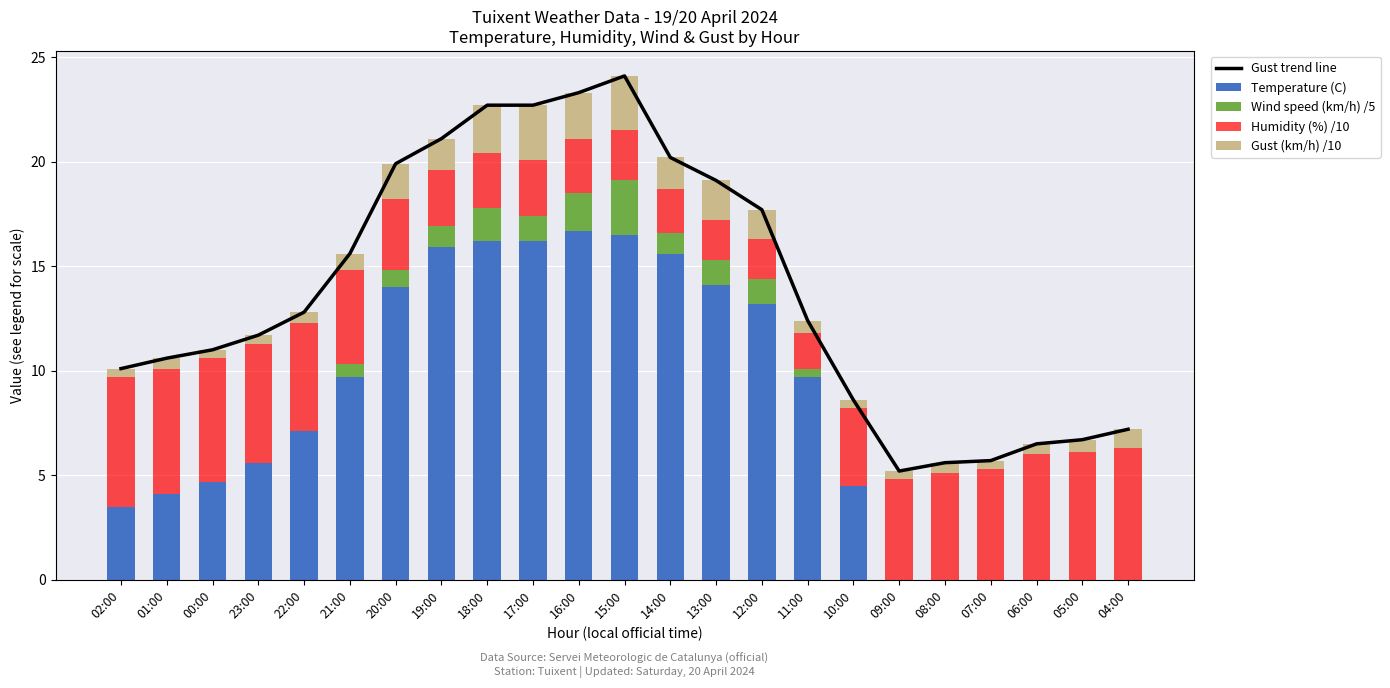

The Temperature (C) series shows 3.5 at 14:00. True or false?

False